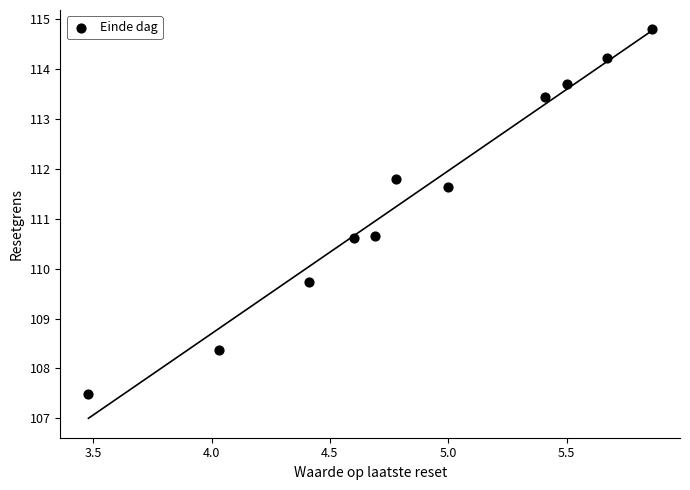

What is the average X value?

4.9